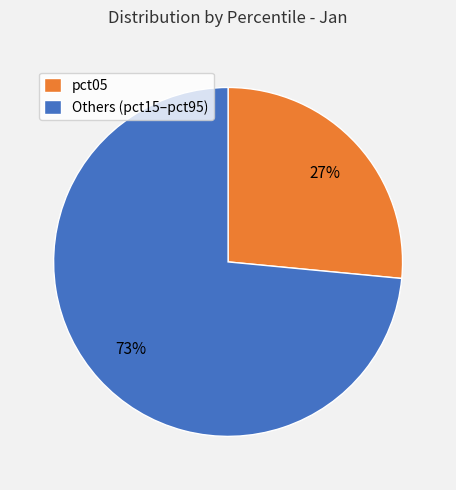

Is there any slice that represents more than half of the pie?

Yes